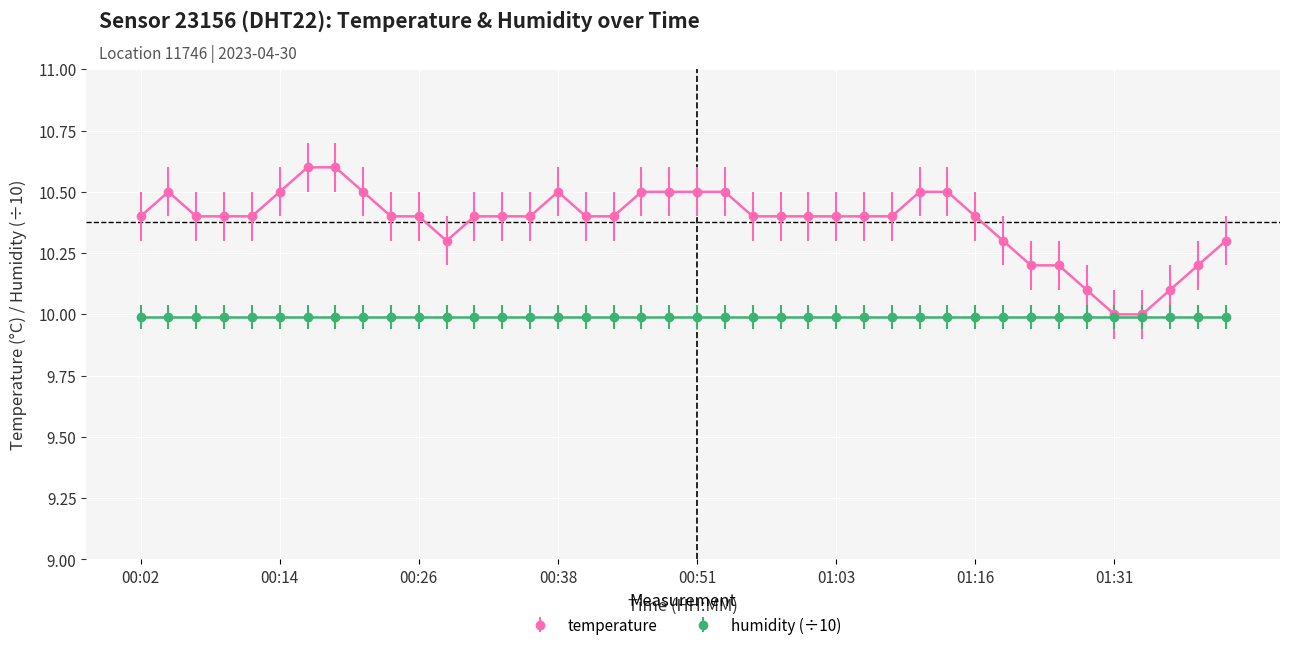

Which series has the largest range (max minus min)?

temperature